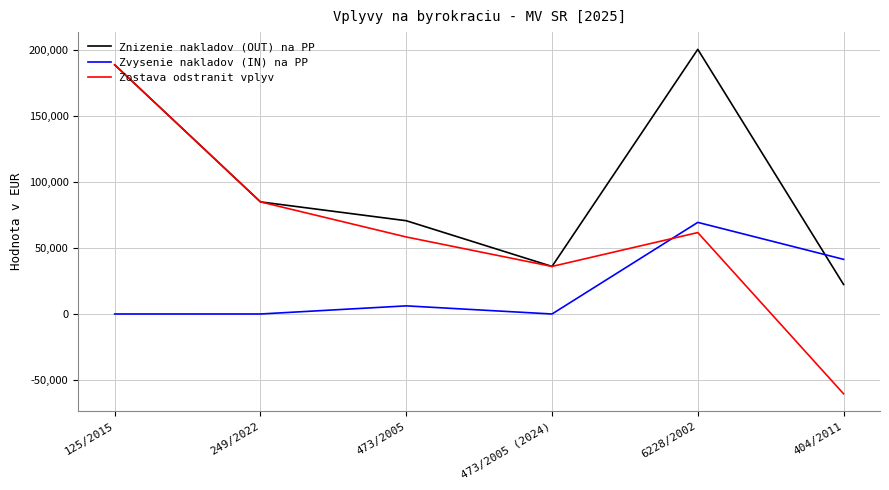

Rank the series by their maximum value, from highest to lowest.

Znizenie nakladov (OUT) na PP, Zostava odstranit vplyv, Zvysenie nakladov (IN) na PP